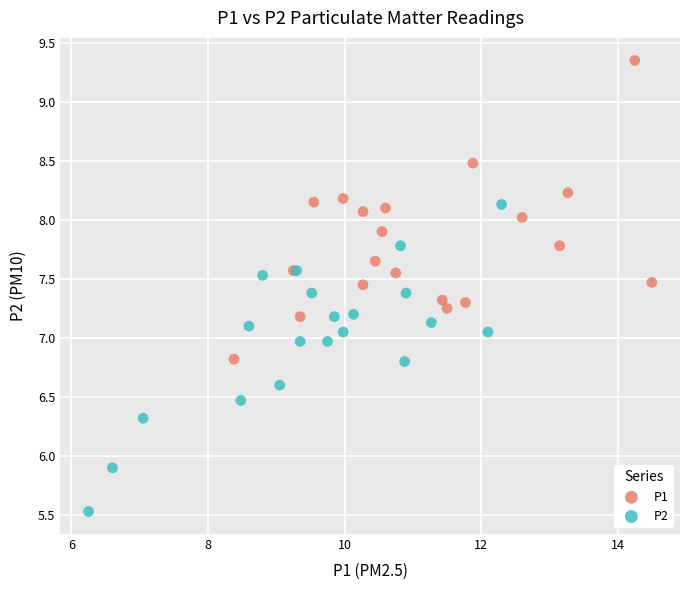

Which series reaches the maximum Y coordinate?

P1